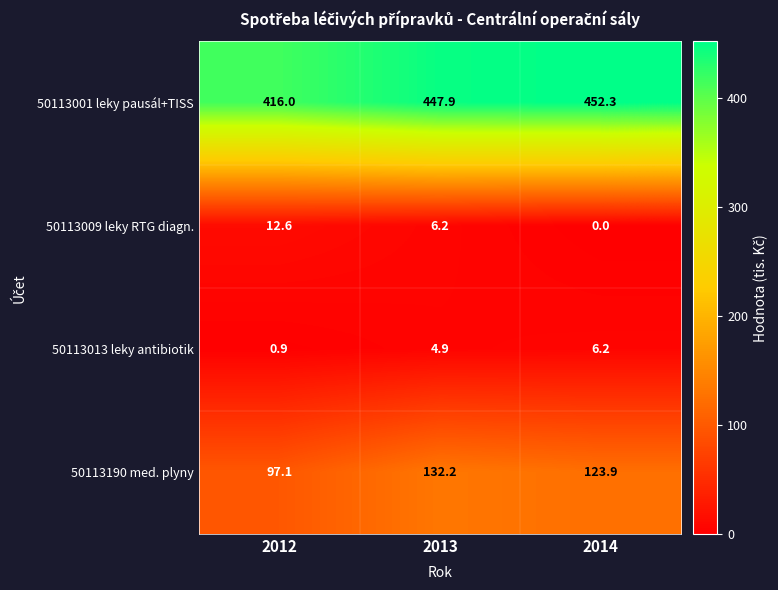

Which series changed the most between 2012 and 2013?

50113190 med. plyny